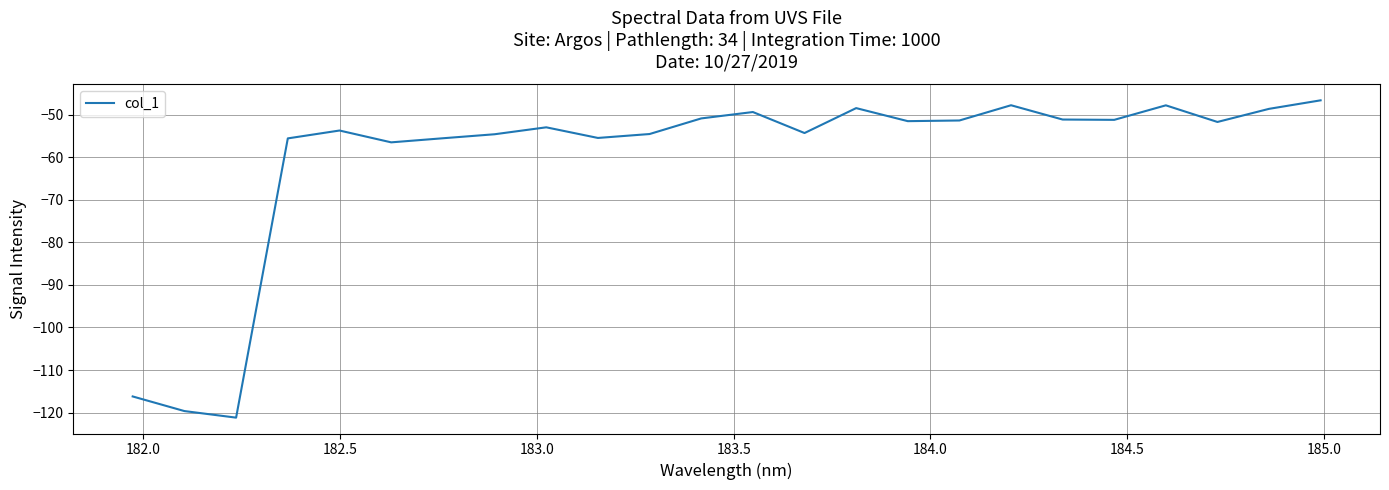

What is the difference between the maximum and minimum values?

74.5